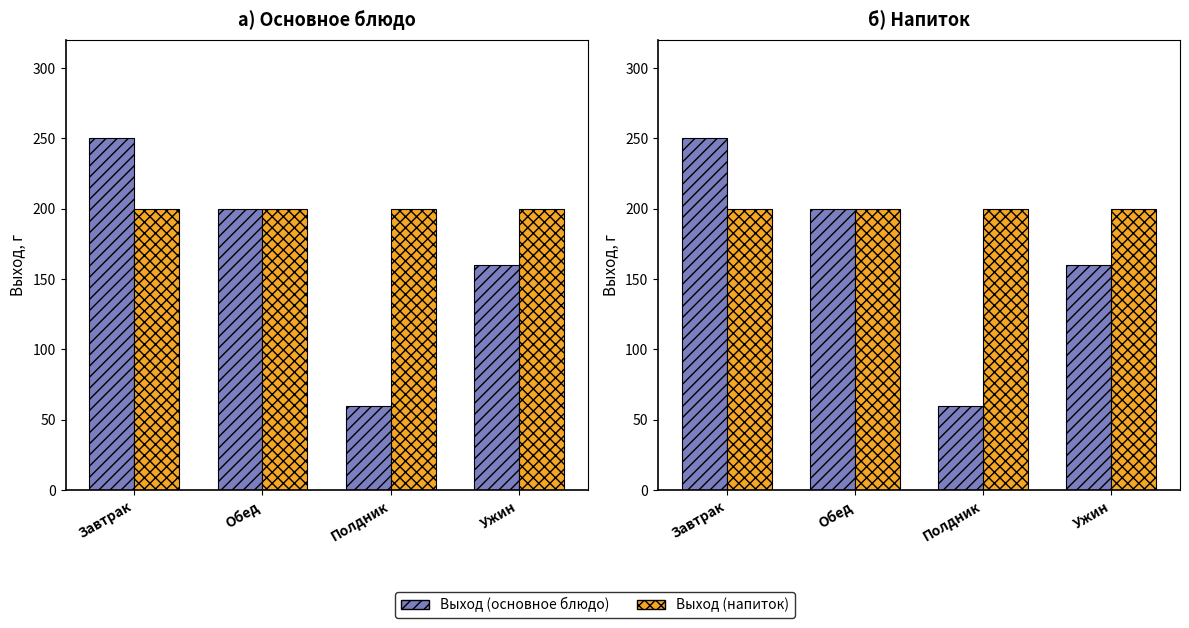

What is the average value of the Выход (напиток) series?

200